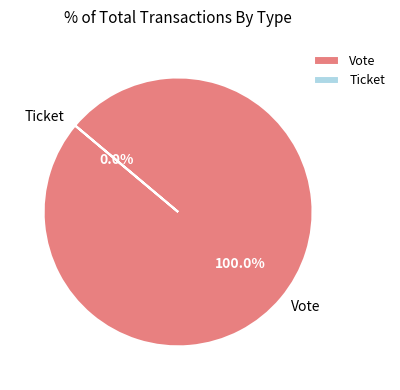

True or false: Vote accounts for 100% of the total.

True